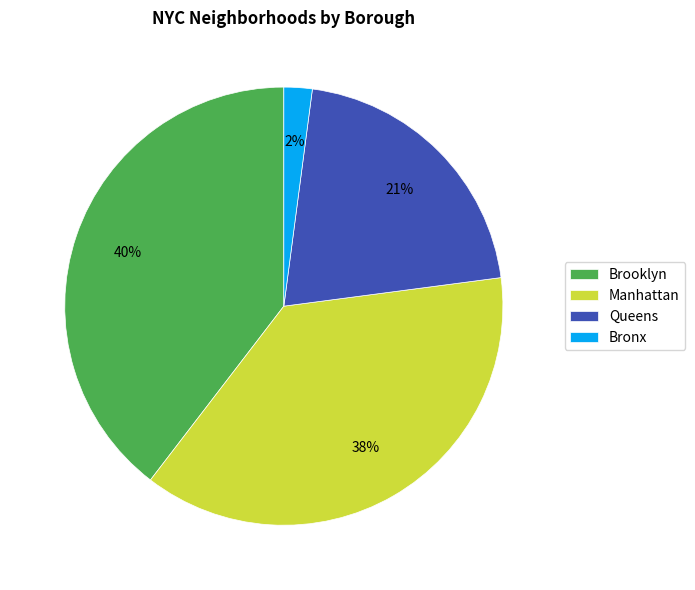

Does any single category account for the majority?

No